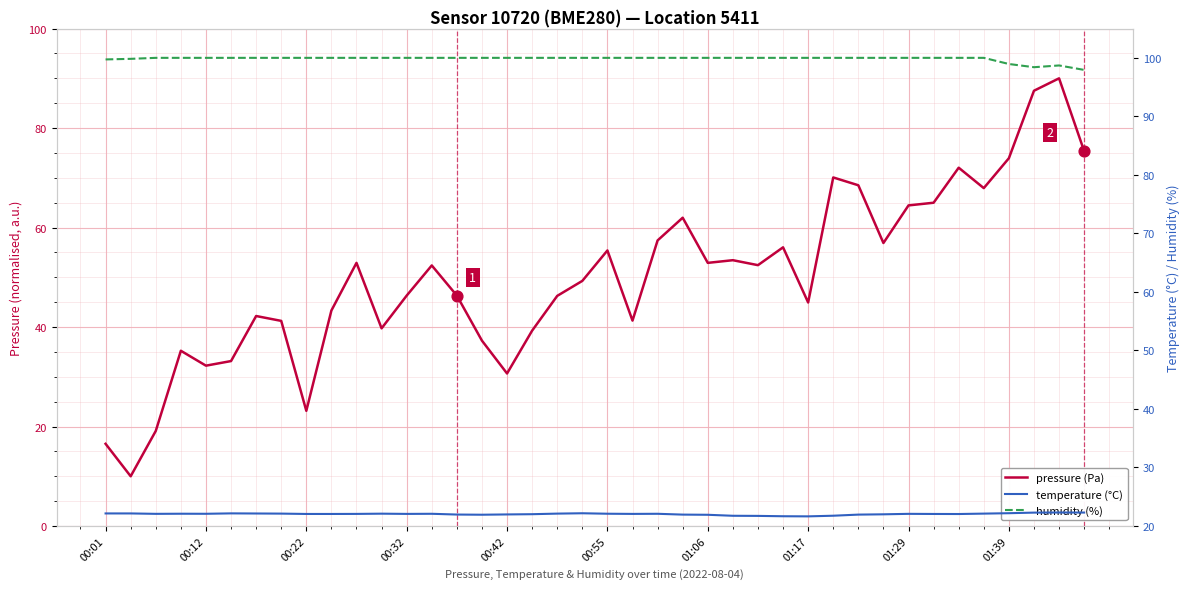

At which category is the sum across all series the highest?

38